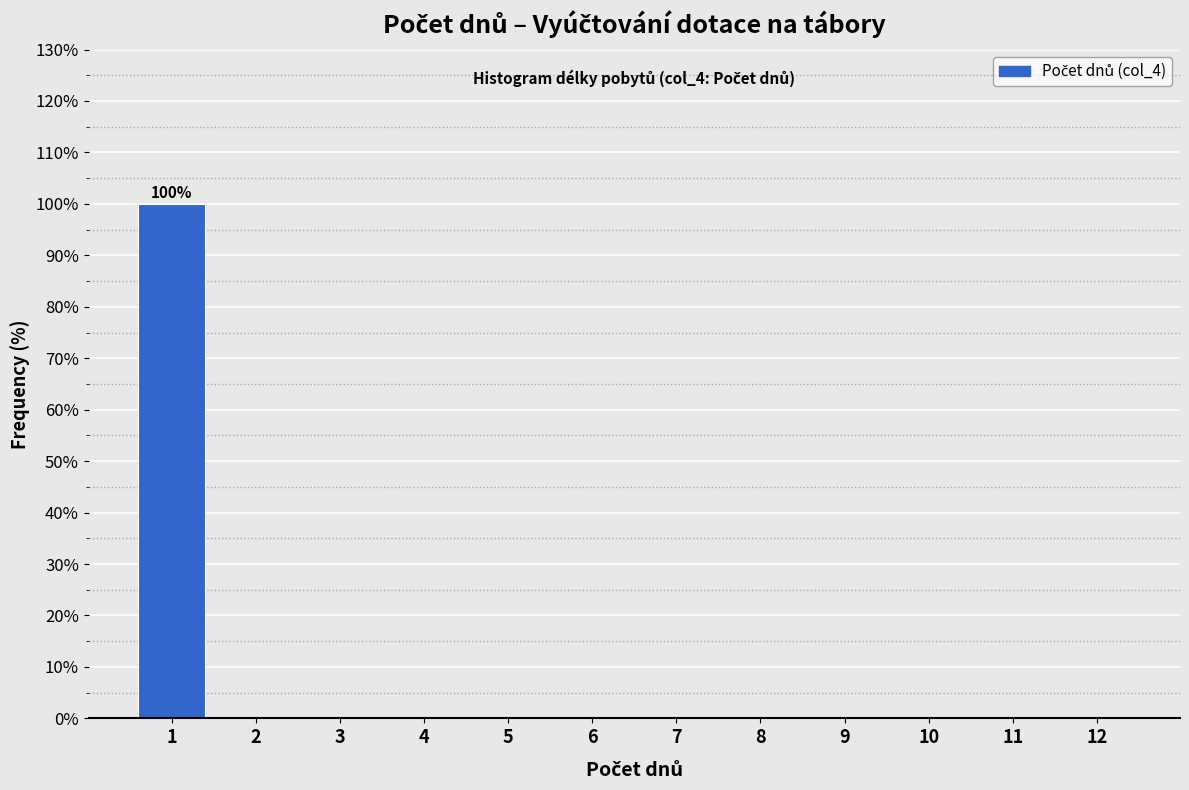

Reading left to right, transcribe all the data shown in this chart.

1=100	2=0	3=0	4=0	5=0	6=0	7=0	8=0	9=0	10=0	11=0	12=0